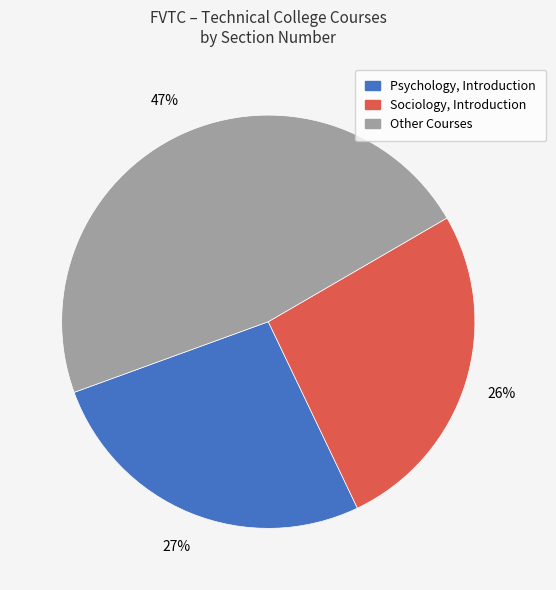

How many slices are in this pie chart?

3